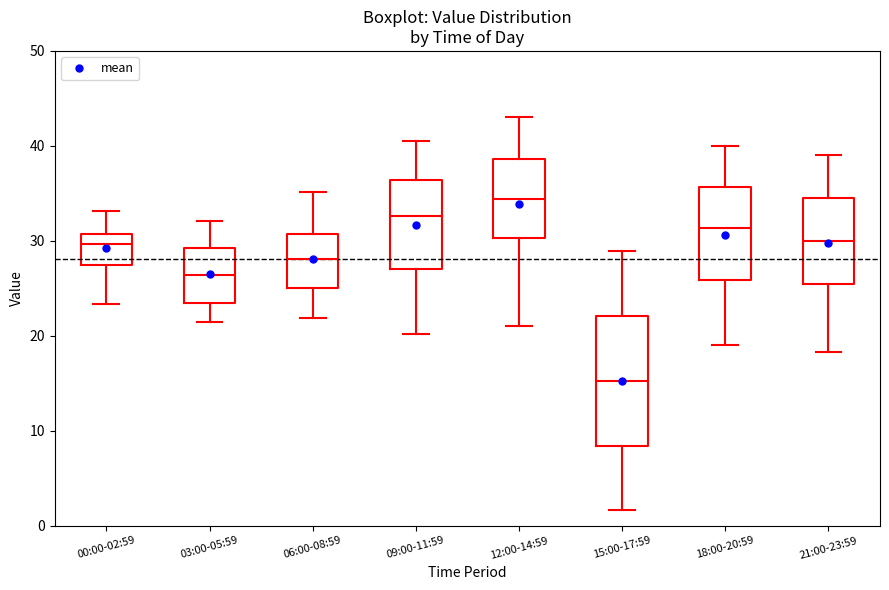

Where is the upper edge of the box for 12:00-14:59 on the y-axis? The values are not printed on the chart, so give them approximately, as read against the axis.

39